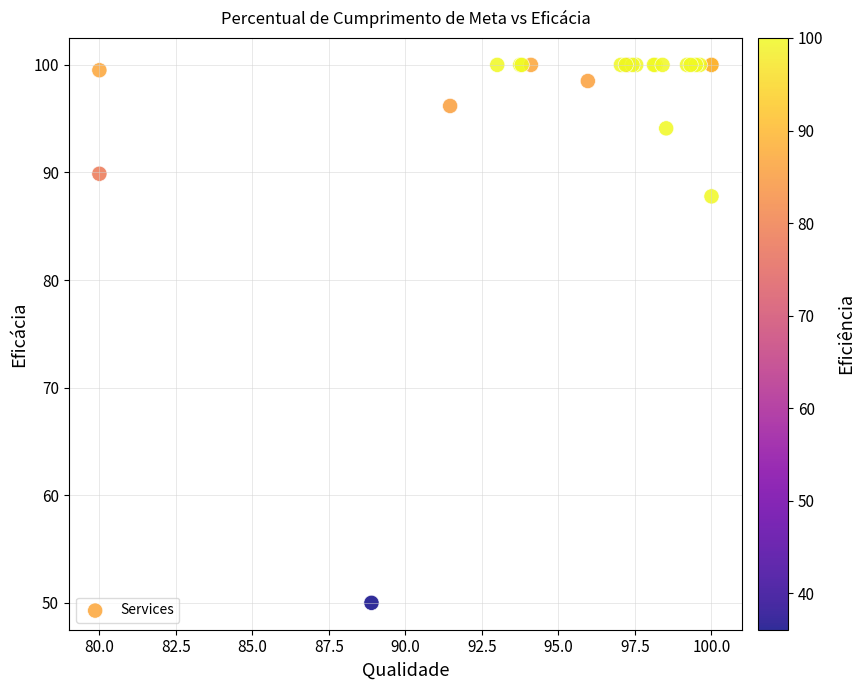

What Y value in the scatter plot is closest to 75?

87.8